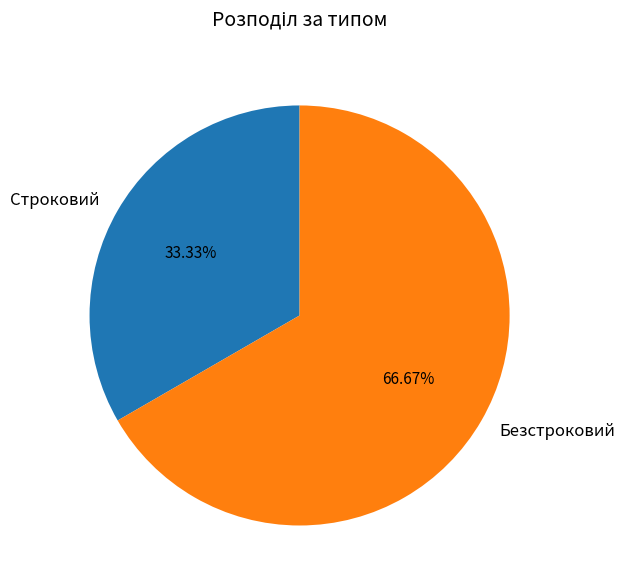

Which slice is the smallest?

Строковий